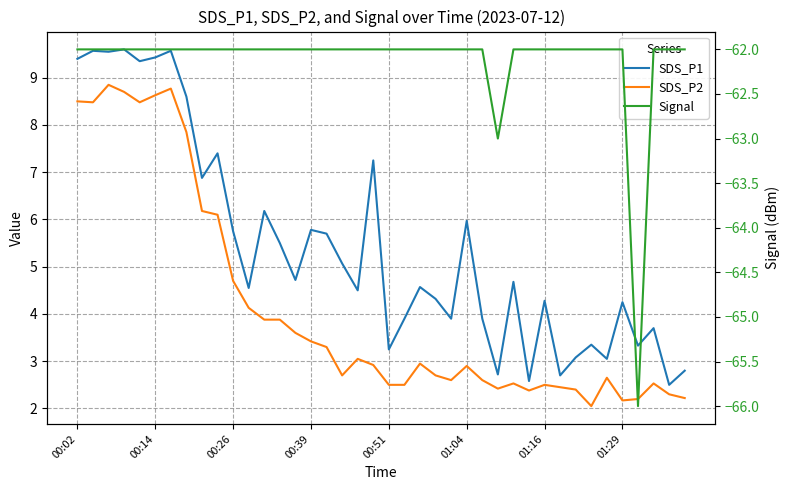

Reading right to left, extract all data points from this chart.

SDS_P1: 2.8	2.5	3.7	3.3	4.2	3.0	3.4	3.1	2.7	4.3	2.6	4.7	2.7	3.9	6.0	3.9	4.3	4.6	3.9	3.2	7.2	4.5	5.1	5.7	5.8	4.7	5.5	6.2	4.5	5.8	7.4	6.9	8.6	9.6	9.4	9.3	9.6	9.6	9.6	9.4
SDS_P2: 2.2	2.3	2.5	2.2	2.2	2.6	2.0	2.4	2.5	2.5	2.4	2.5	2.4	2.6	2.9	2.6	2.7	3.0	2.5	2.5	2.9	3.0	2.7	3.3	3.4	3.6	3.9	3.9	4.1	4.7	6.1	6.2	7.8	8.8	8.6	8.5	8.7	8.8	8.5	8.5
Signal: -62.0	-62.0	-62.0	-66.0	-62.0	-62.0	-62.0	-62.0	-62.0	-62.0	-62.0	-62.0	-63.0	-62.0	-62.0	-62.0	-62.0	-62.0	-62.0	-62.0	-62.0	-62.0	-62.0	-62.0	-62.0	-62.0	-62.0	-62.0	-62.0	-62.0	-62.0	-62.0	-62.0	-62.0	-62.0	-62.0	-62.0	-62.0	-62.0	-62.0